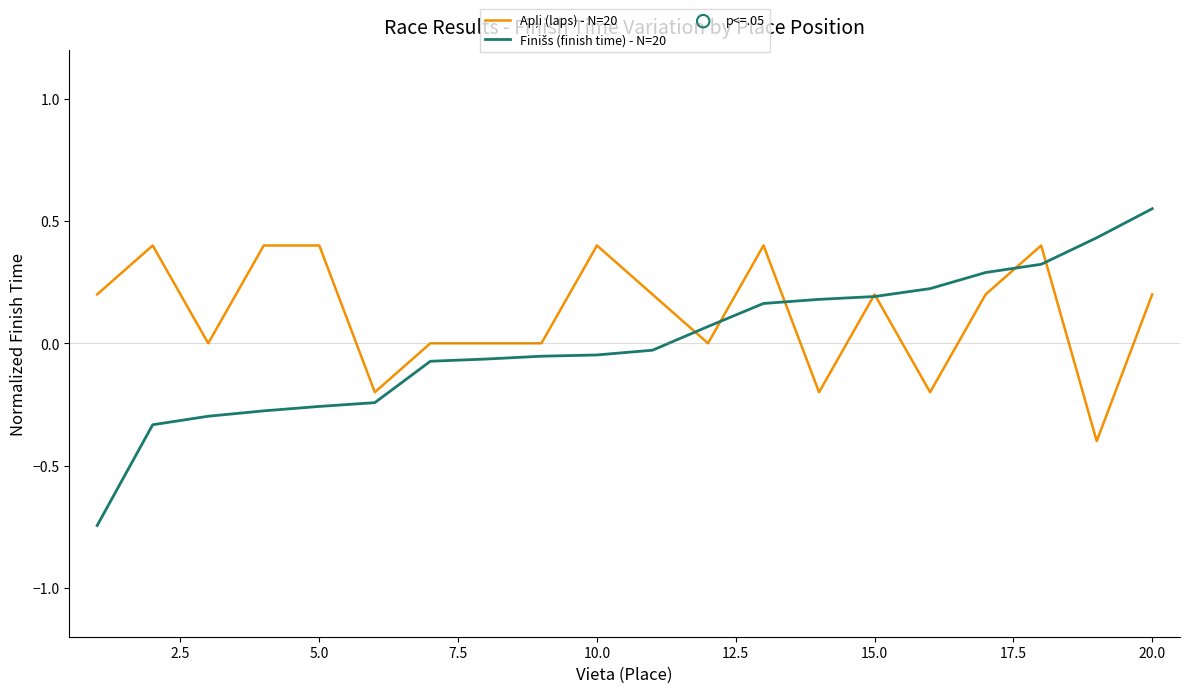

Which series has the largest total across all categories?

Apļi (laps) - N=20